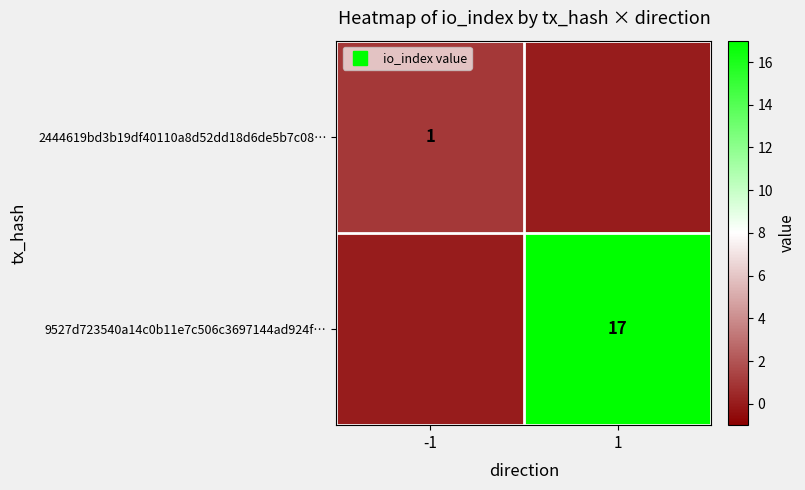

What is the sum of the 2444619bd3b19df40110a8d52dd18d6de5b7c08… values at -1 and 1?

1